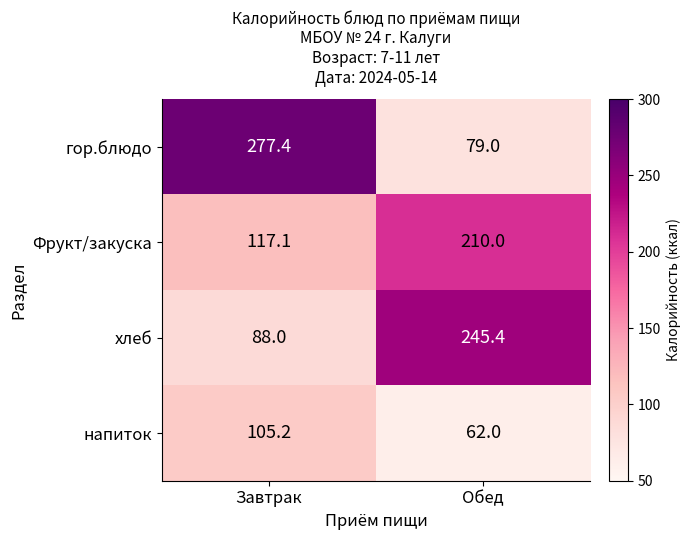

Which series has the largest total across all categories?

гор.блюдо